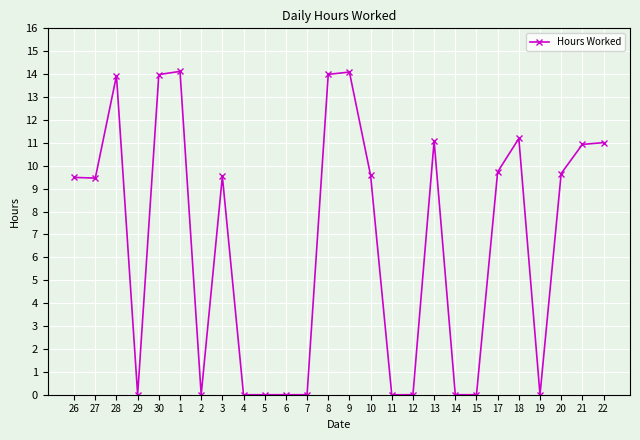

What is the maximum value shown in the chart?

14.1